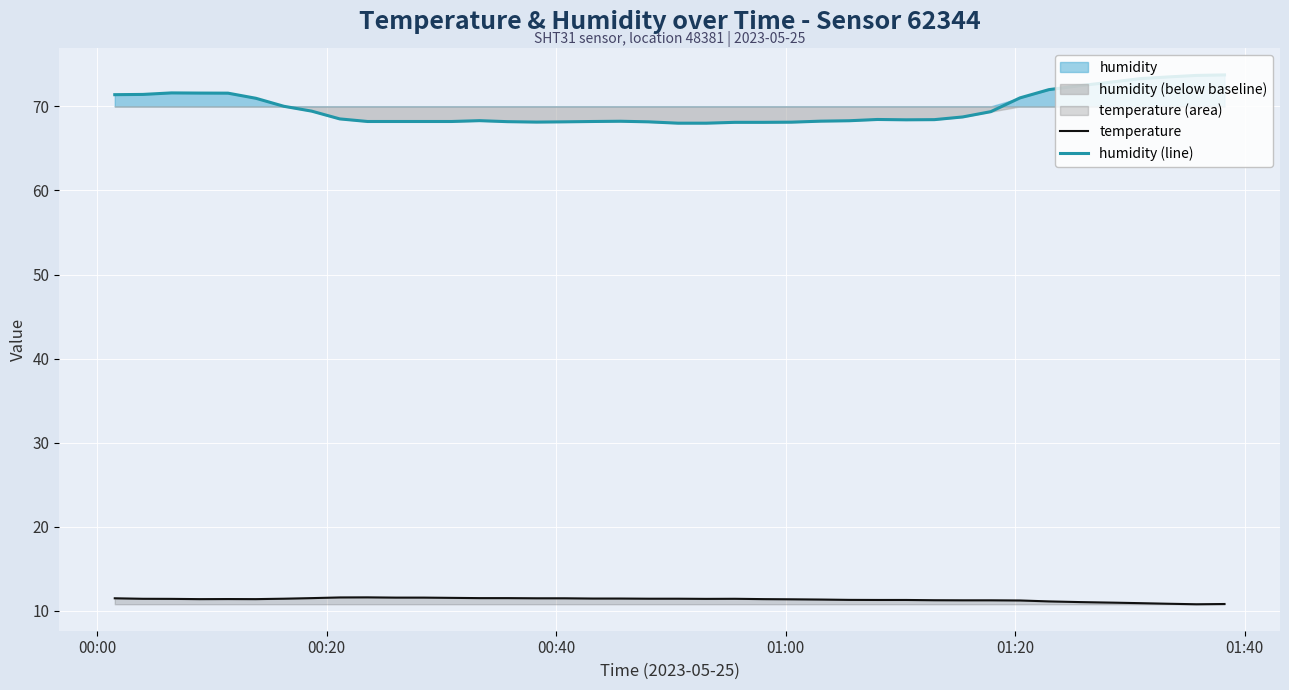

True or false: humidity (line) and temperature intersect in this chart.

False